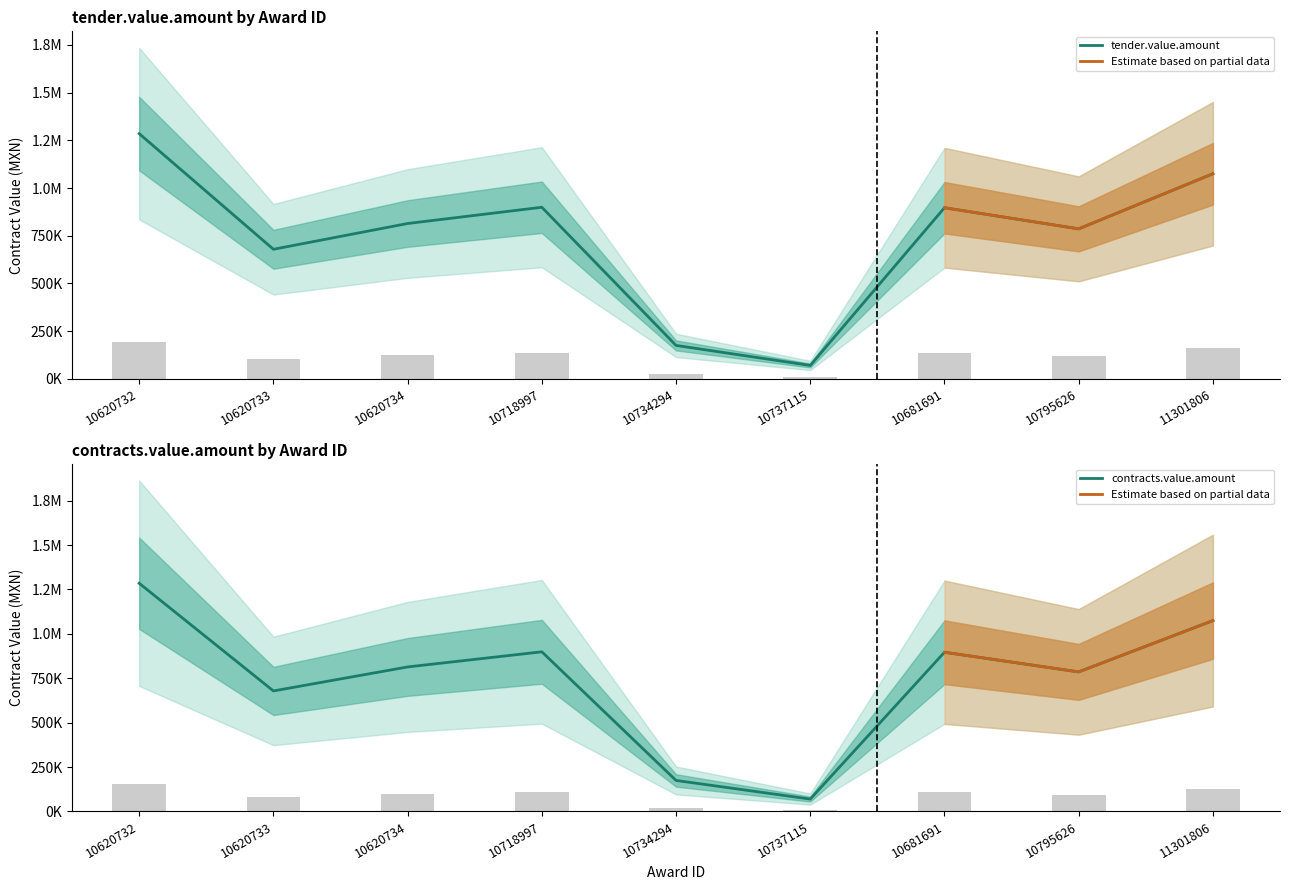

How many data points in awards.value.amount are less than 813872?

4